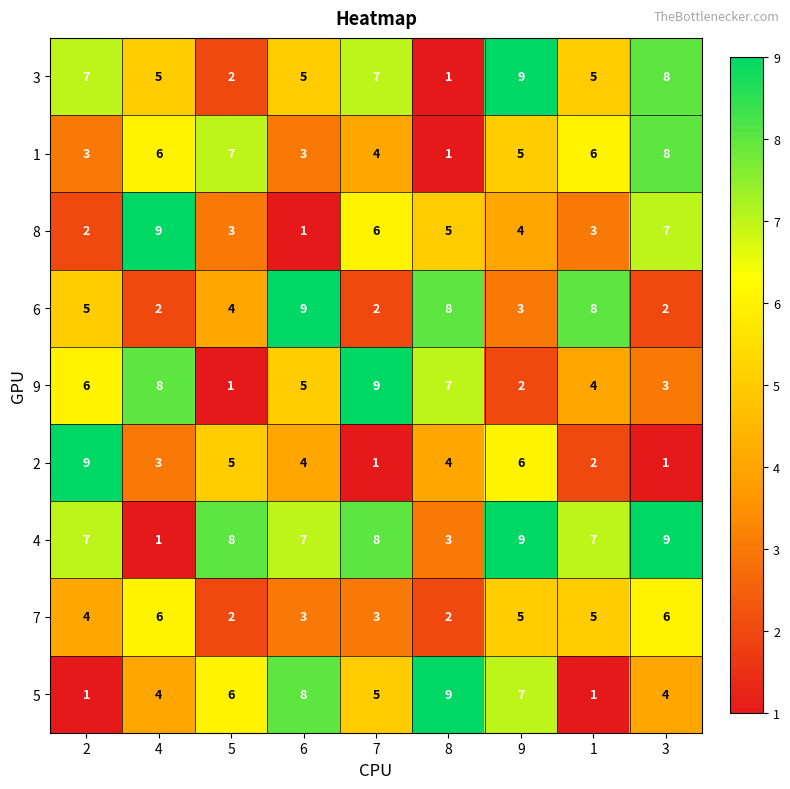

At how many categories does at least one series exceed 1?

9